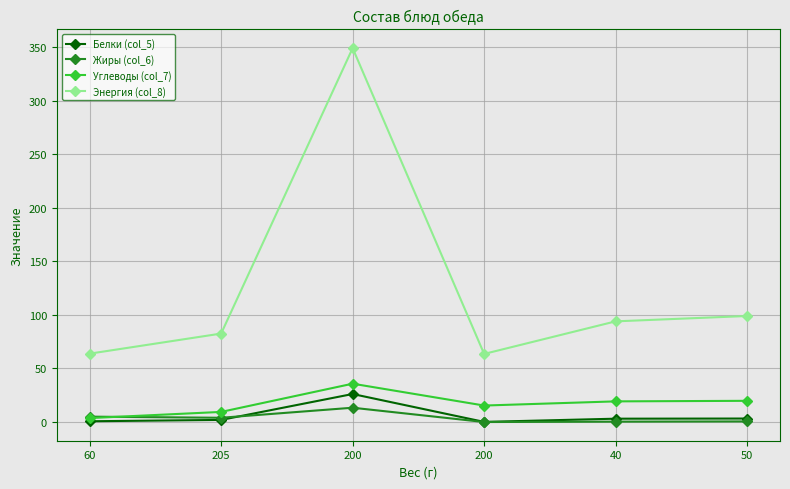

What are all the series names shown in the legend?

Белки (col_5), Жиры (col_6), Углеводы (col_7), Энергия (col_8)